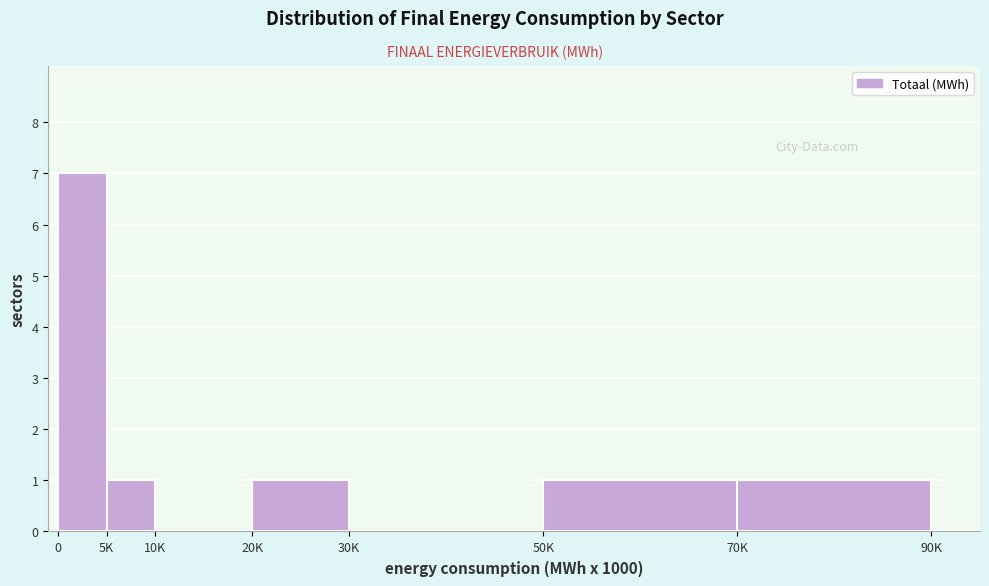

Reading left to right, extract all data points from this chart.

0=7	5K=1	10K=0	20K=1	30K=0	50K=1	70K=1